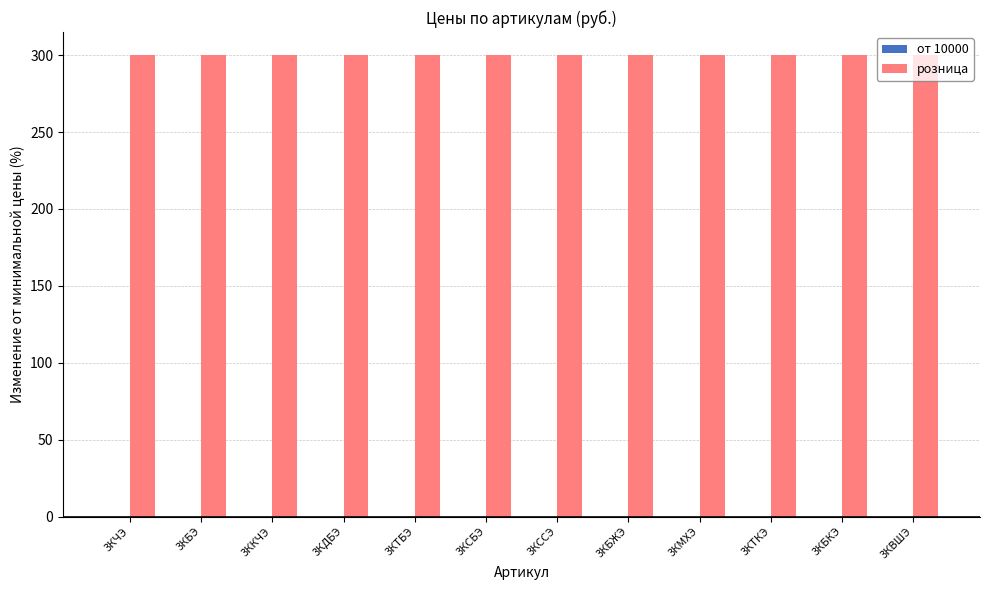

Reading left to right, list all the values displayed in this chart.

от 10000: 3КЧЭ=0	3КБЭ=0	3ККЧЭ=0	3КДБЭ=0	3КТБЭ=0	3КСБЭ=0	3КССЭ=0	3КБЖЭ=0	3КМХЭ=0	3КТКЭ=0	3КБКЭ=0	3КВШЭ=0
розница: 3КЧЭ=300	3КБЭ=300	3ККЧЭ=300	3КДБЭ=300	3КТБЭ=300	3КСБЭ=300	3КССЭ=300	3КБЖЭ=300	3КМХЭ=300	3КТКЭ=300	3КБКЭ=300	3КВШЭ=300